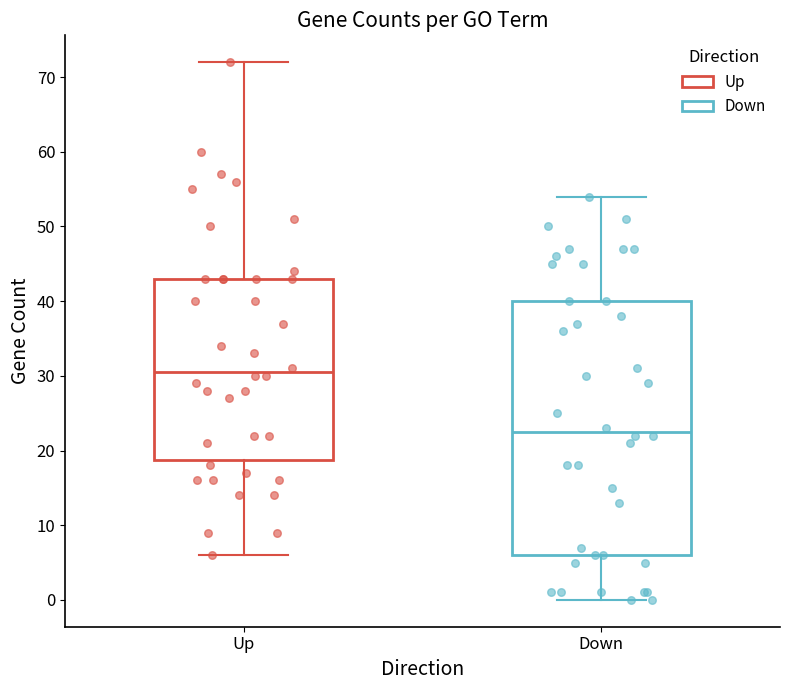

Where is the upper edge of the box for Up on the y-axis? The values are not printed on the chart, so give them approximately, as read against the axis.

43